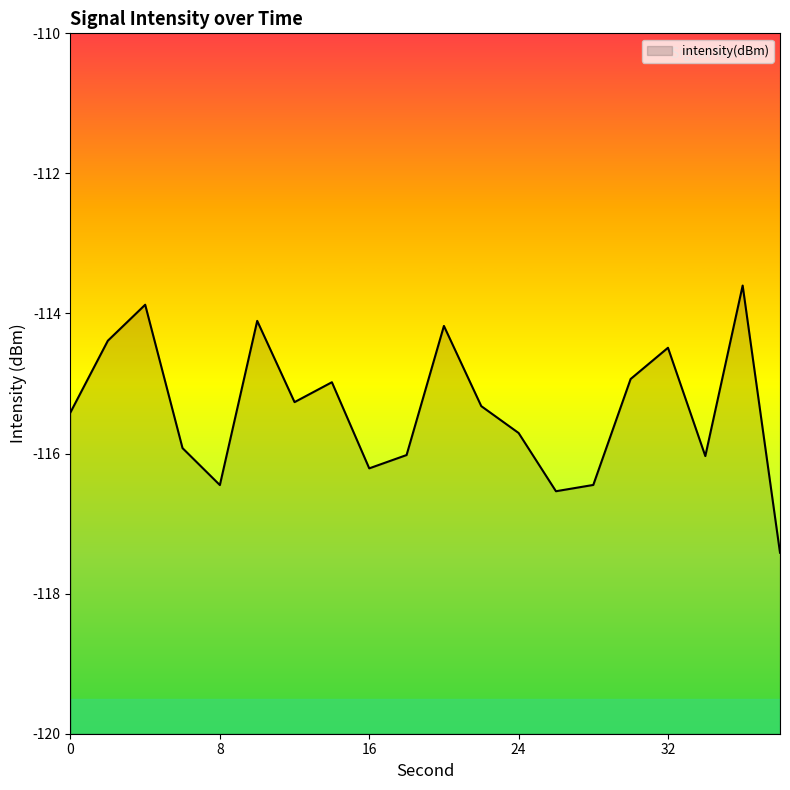

Reading left to right, list all the values displayed in this chart.

-115.4	-114.4	-113.9	-115.9	-116.4	-114.1	-115.3	-115.0	-116.2	-116.0	-114.2	-115.3	-115.7	-116.5	-116.4	-114.9	-114.5	-116.0	-113.6	-117.4